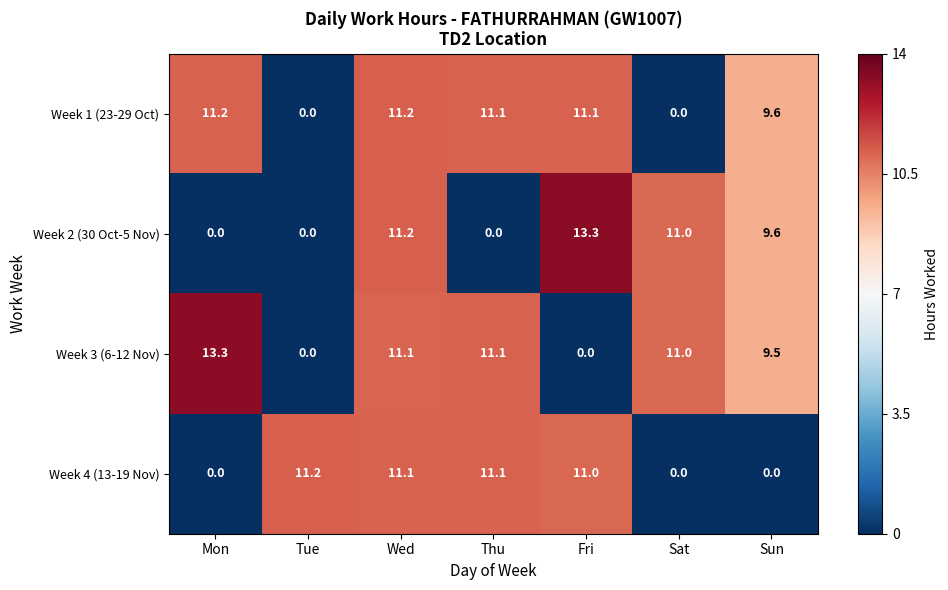

What is the difference between the highest and lowest values at Thu?

11.1